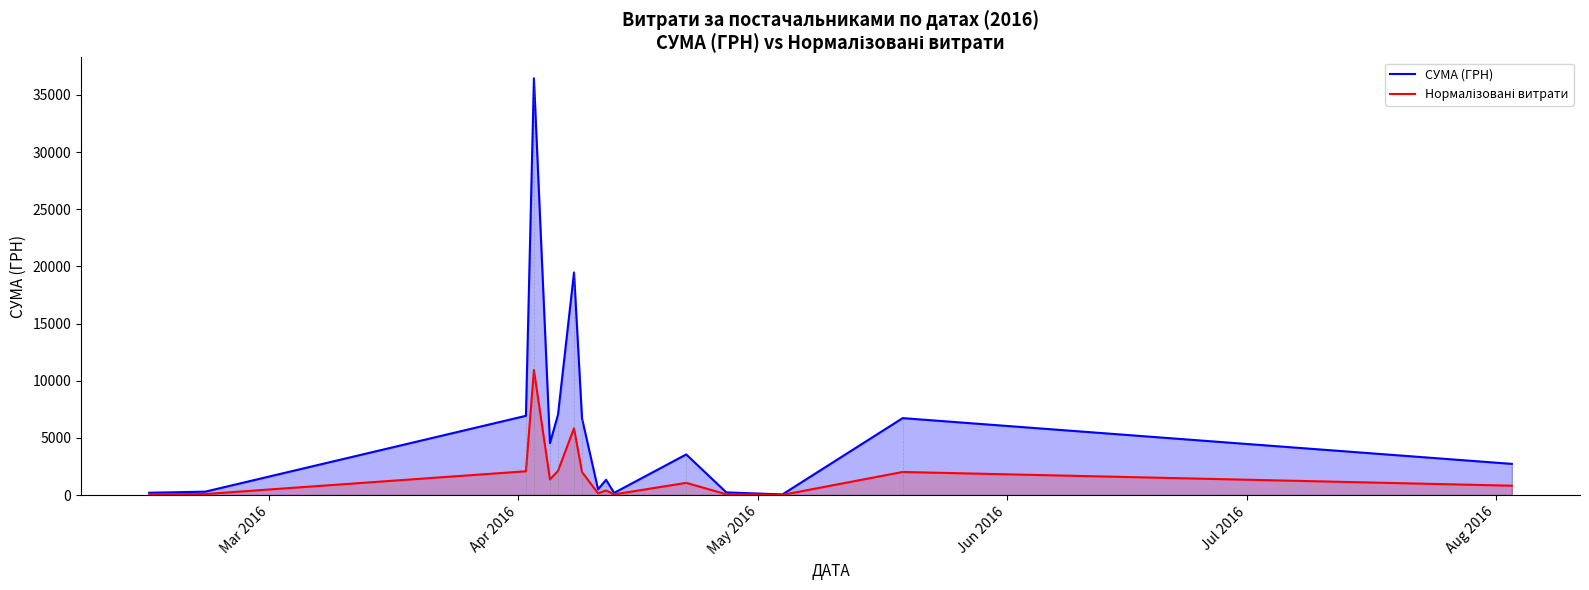

What is the highest value of the СУМА (ГРН) series?

36454.0